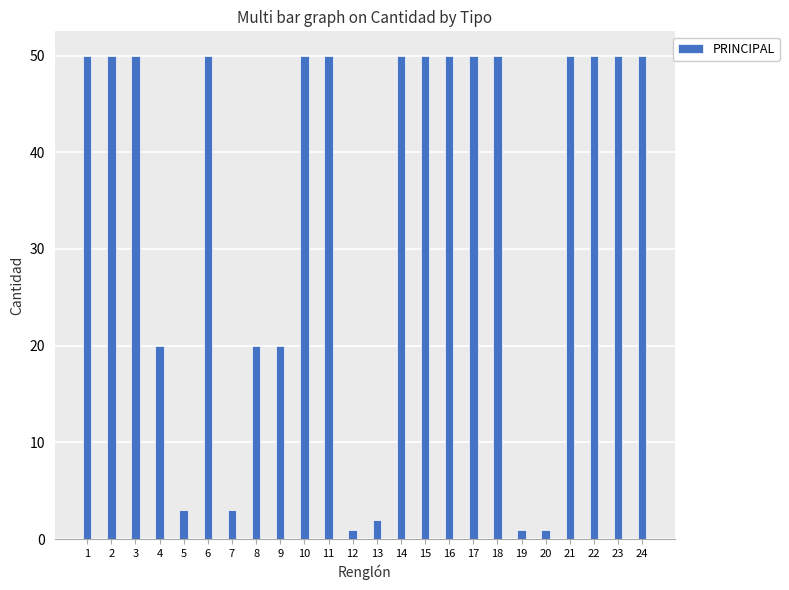

What is the maximum value shown in the chart?

50